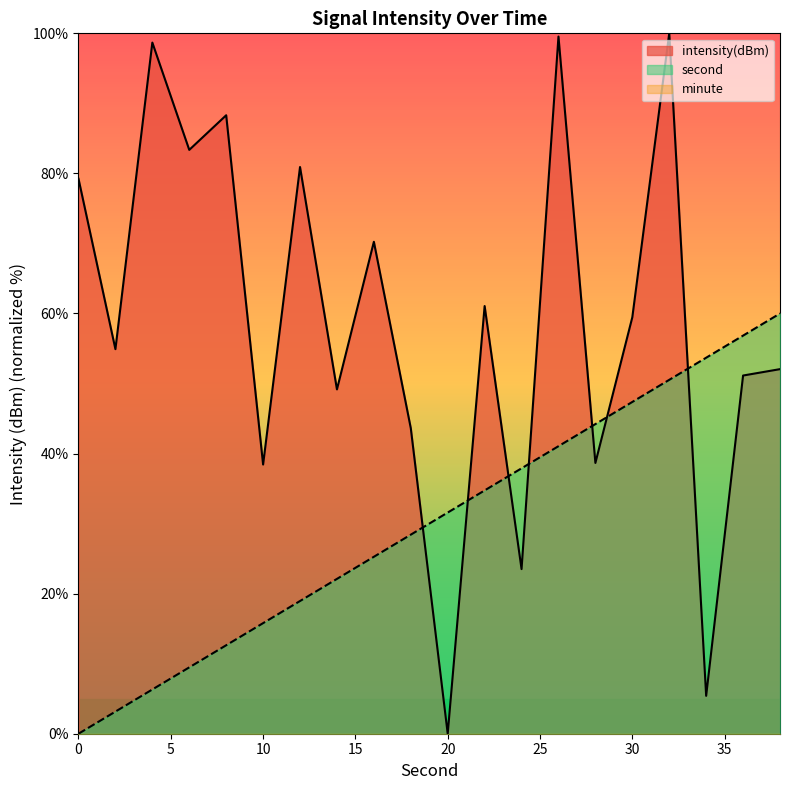

What is the value of the second point at the 17th from the left?

50.5